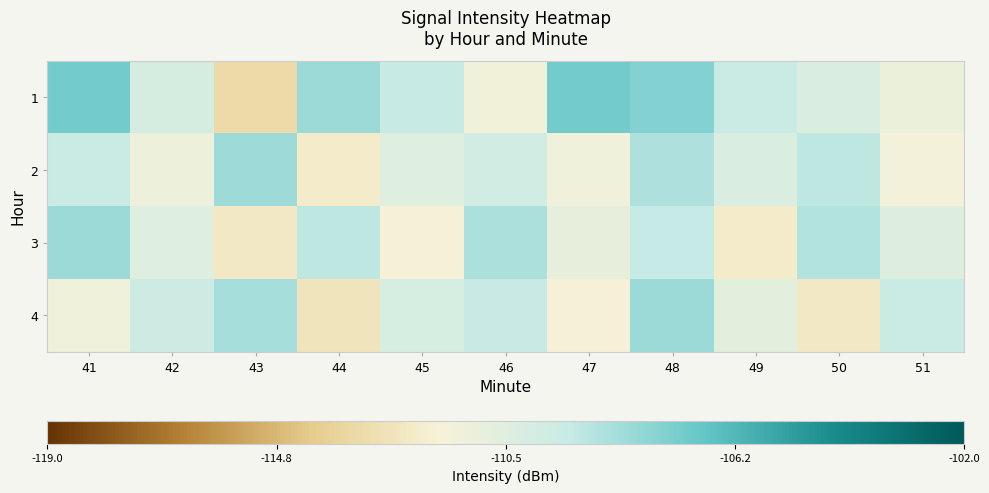

Which series has the largest total across all categories?

1